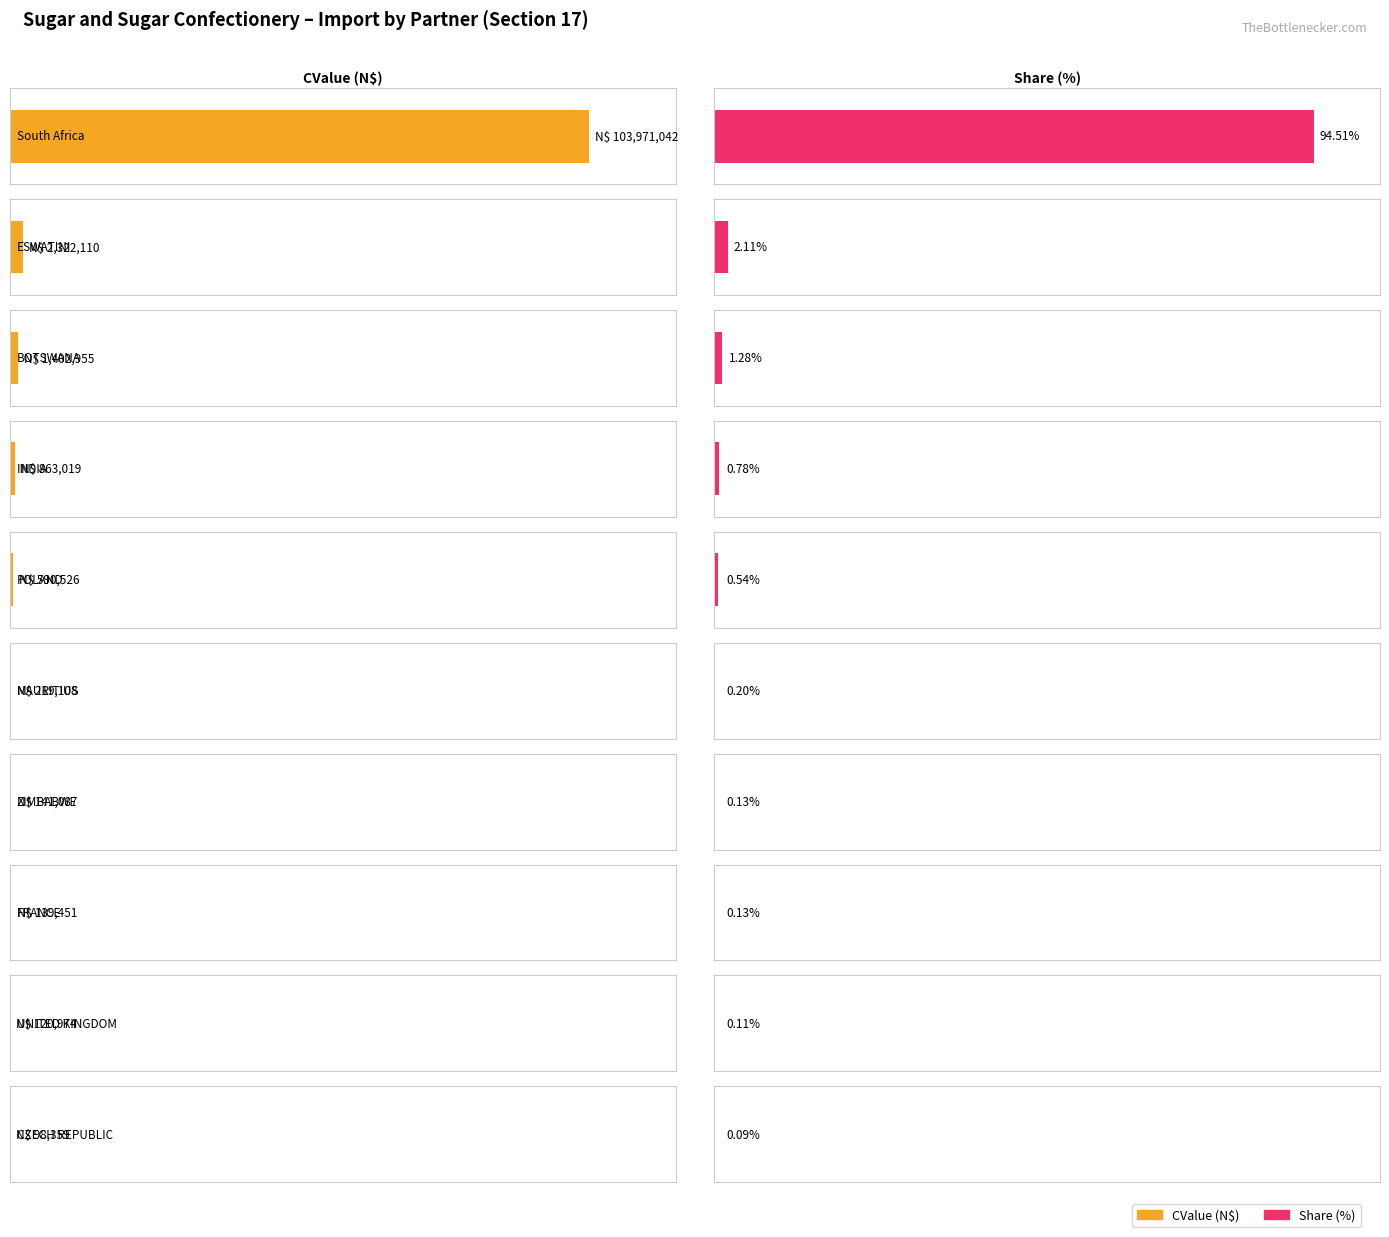

Are the bars grouped side by side (vs. stacked)?

Yes